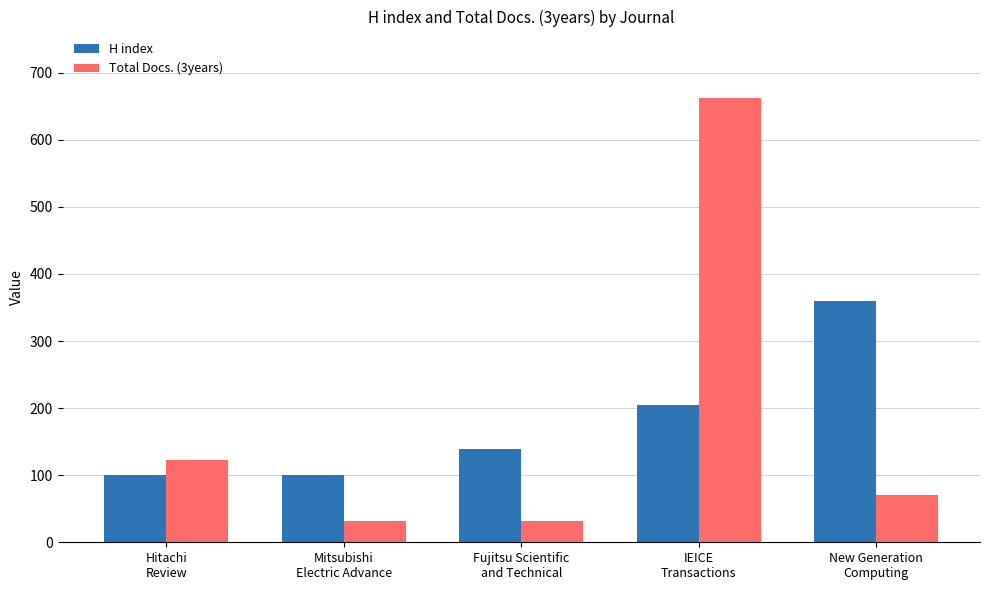

Which series has the widest spread of values?

Total Docs. (3years)